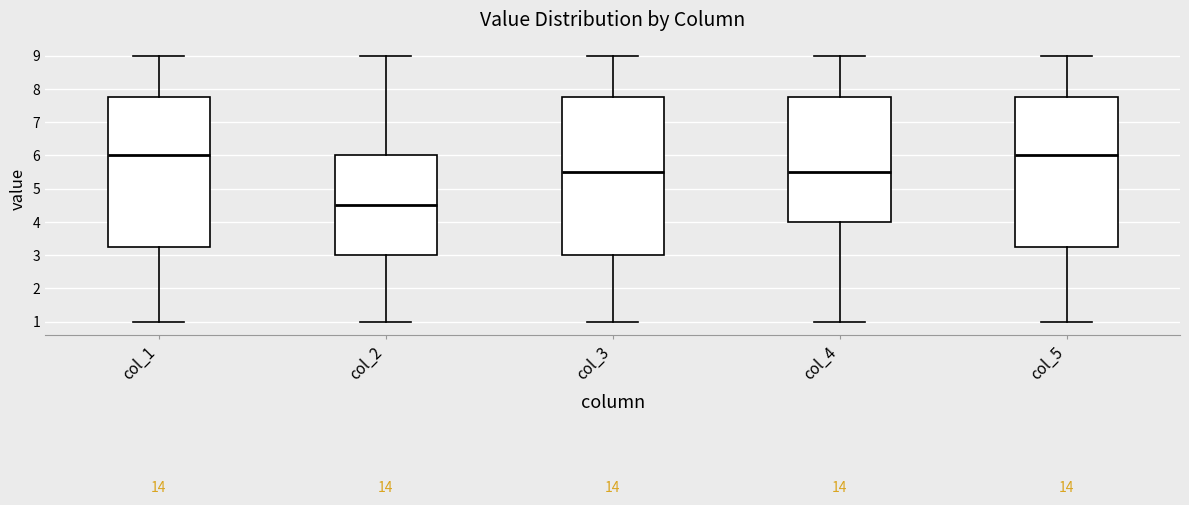

Reading left to right, transcribe this box plot: for each box, give where its median line is, the range the box spans, and where its two whiskers end, as read against the y-axis. The values are not printed on the chart, so give them approximately, as read against the axis.

col_1: median 6.0, box 3.3 to 7.8, whiskers 1.0 to 9.0
col_2: median 4.5, box 3.0 to 6.0, whiskers 1.0 to 9.0
col_3: median 5.5, box 3.0 to 7.8, whiskers 1.0 to 9.0
col_4: median 5.5, box 4.0 to 7.8, whiskers 1.0 to 9.0
col_5: median 6.0, box 3.3 to 7.8, whiskers 1.0 to 9.0